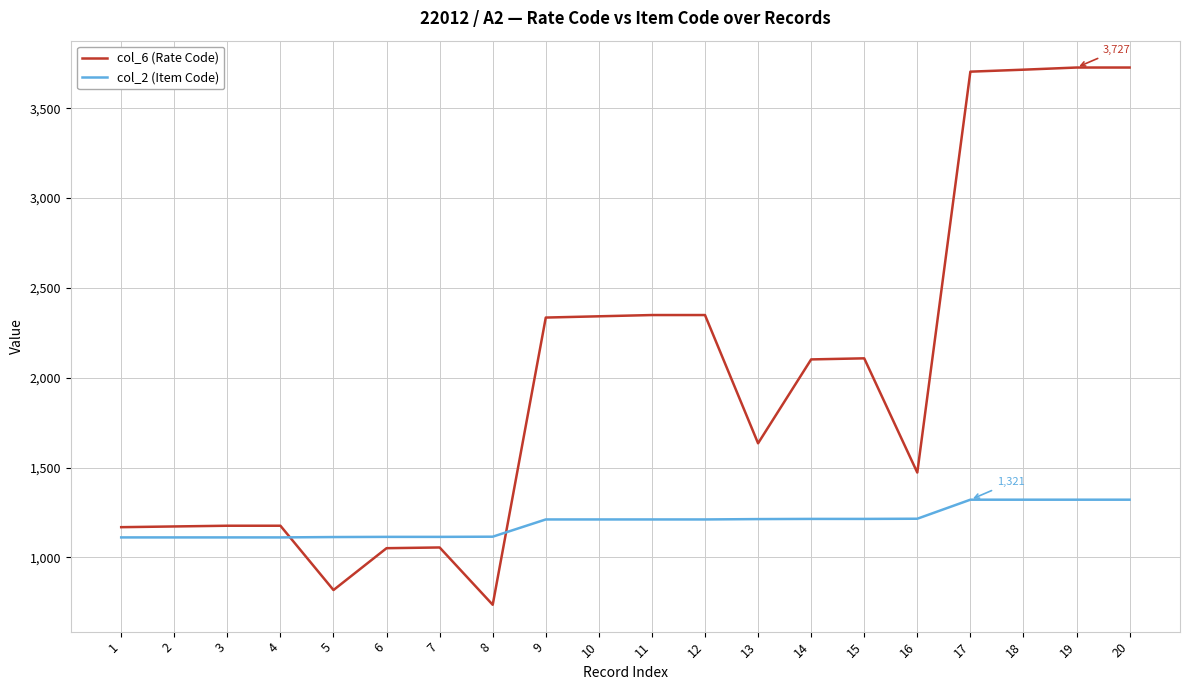

What is the total value across all series at 8?

1851